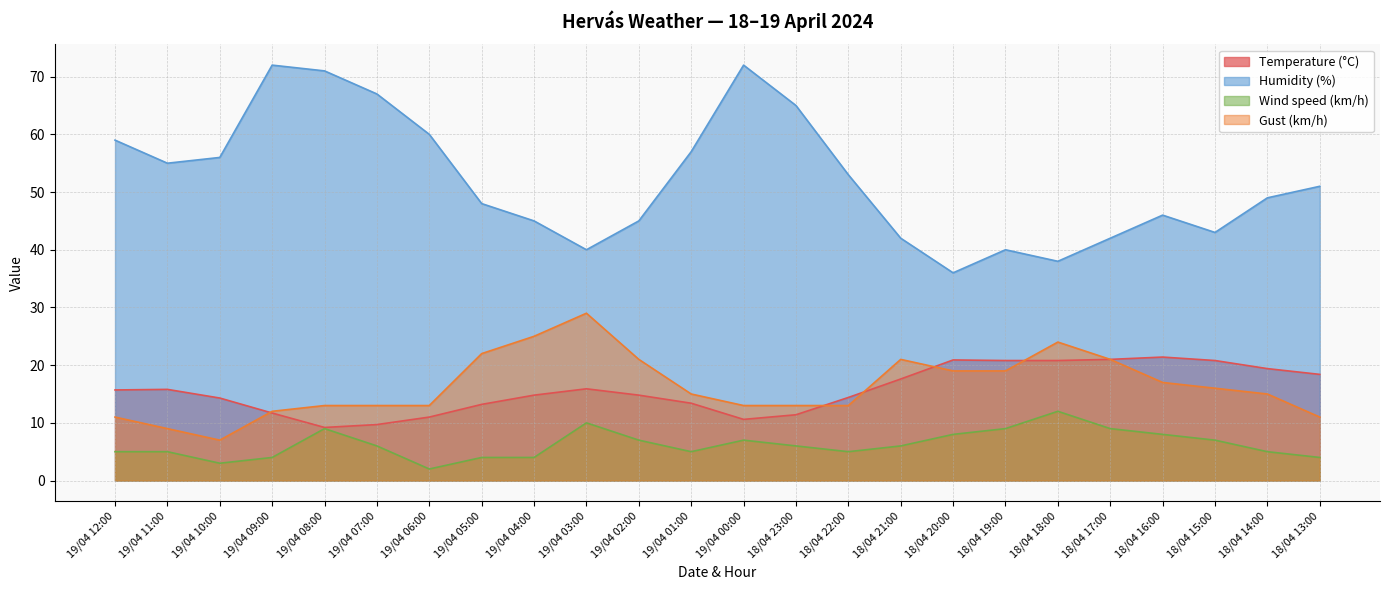

True or false: Wind speed (km/h) and Temperature (°C) cross at least once.

False